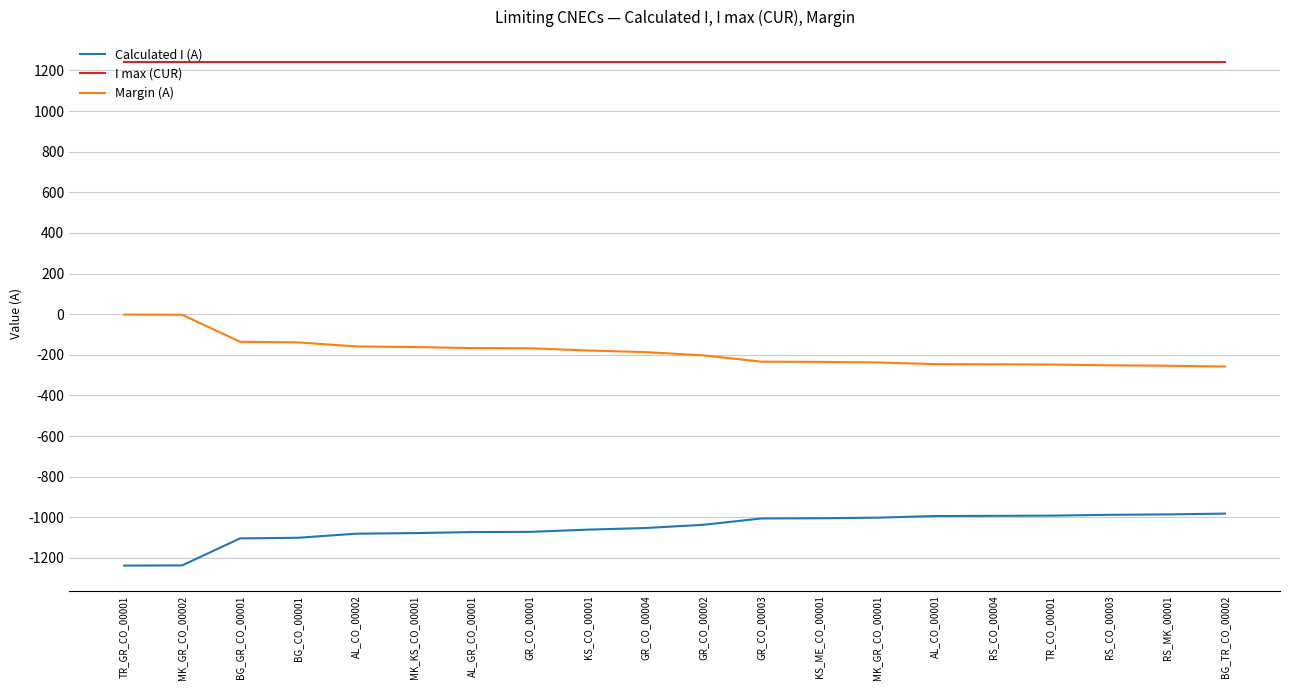

Rank the series at BG_GR_CO_00001 from lowest to highest value.

Calculated I (A), Margin (A), I max (CUR)